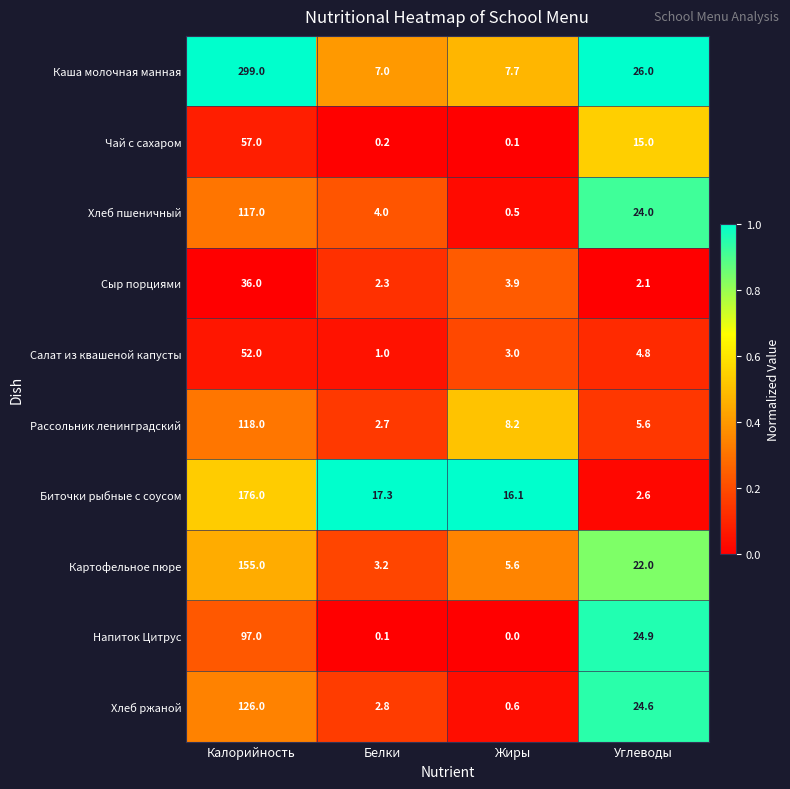

Which category has the highest value across all series?

Калорийность